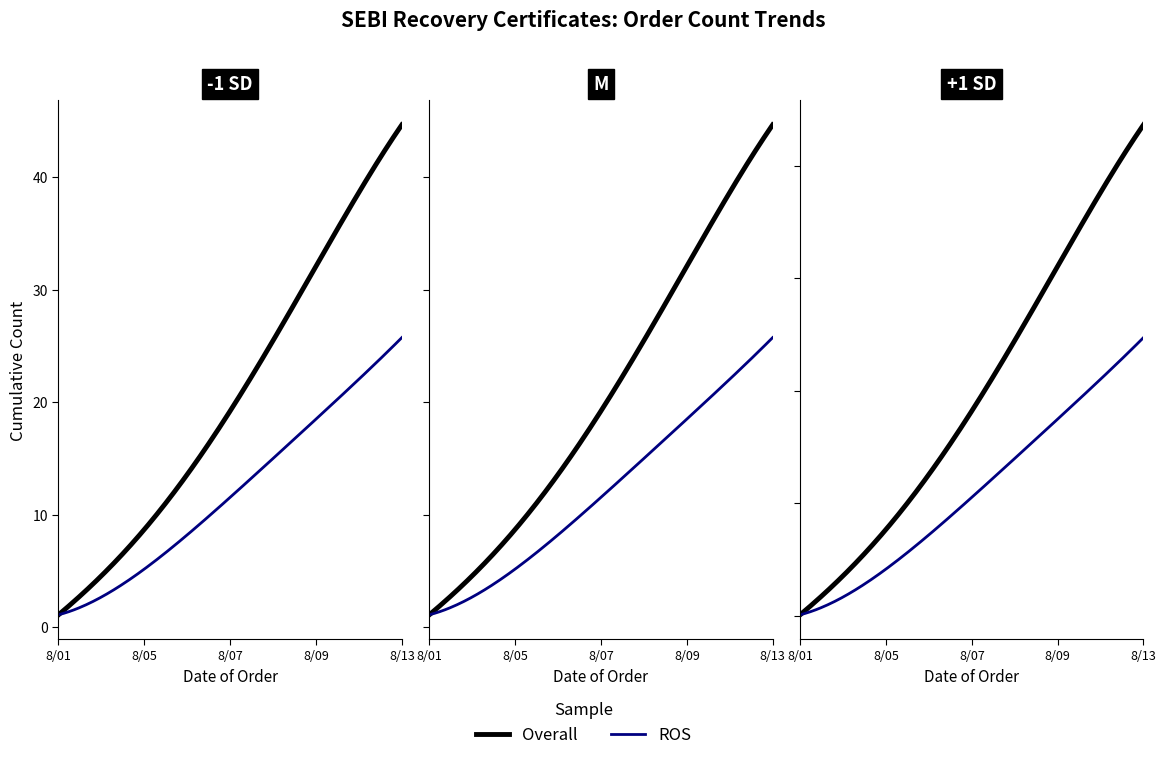

Is it true that Overall equals 3 at 2024-08-02?

False